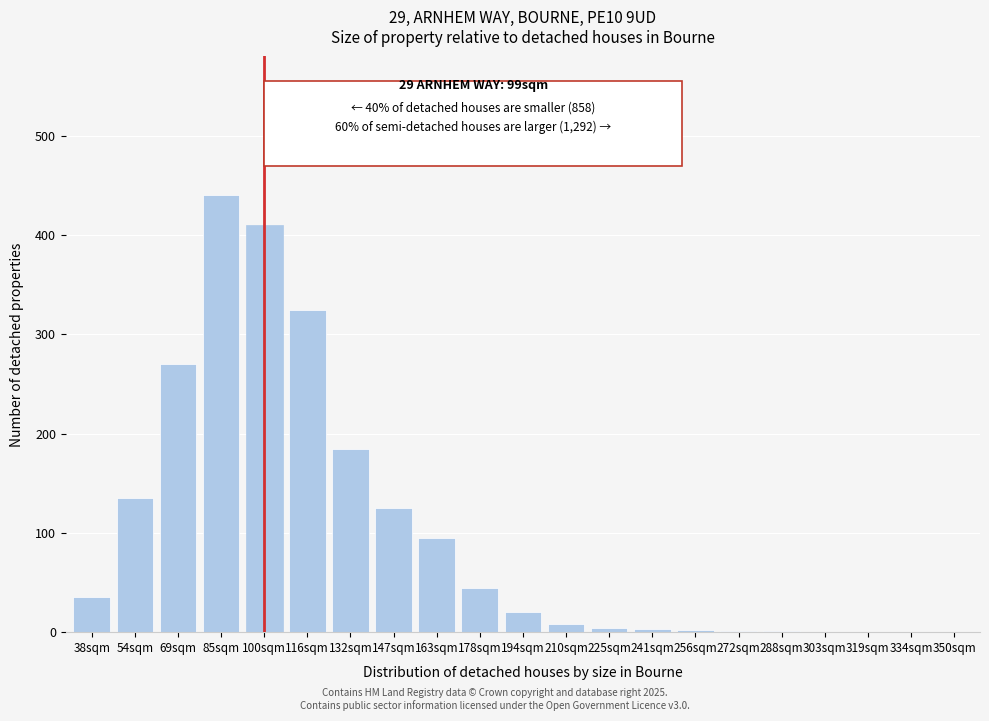

What is the sum of the values at 147sqm and 319sqm?

125